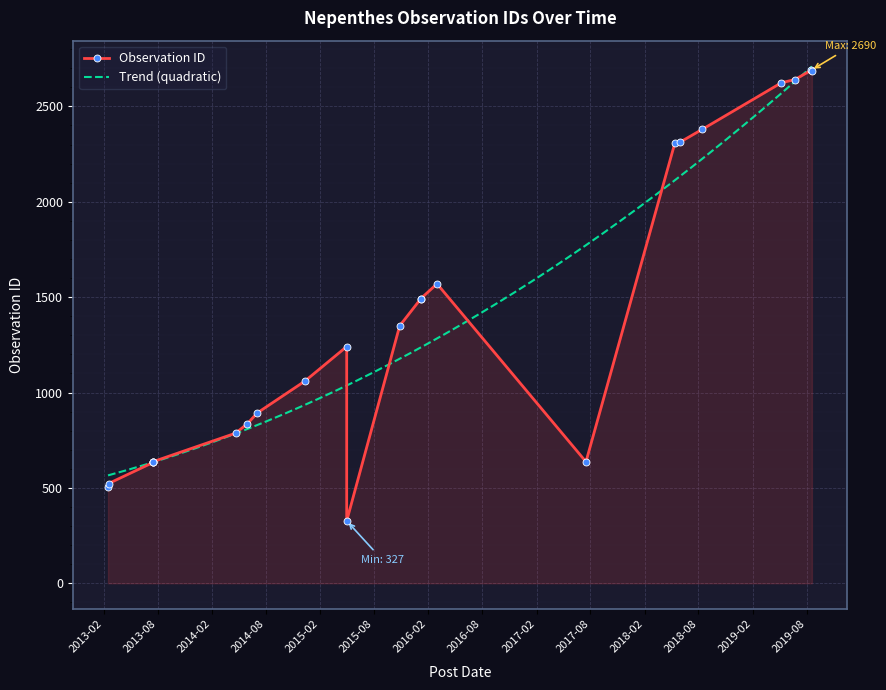

True or false: there are more than 1 points higher than both neighbors.

True